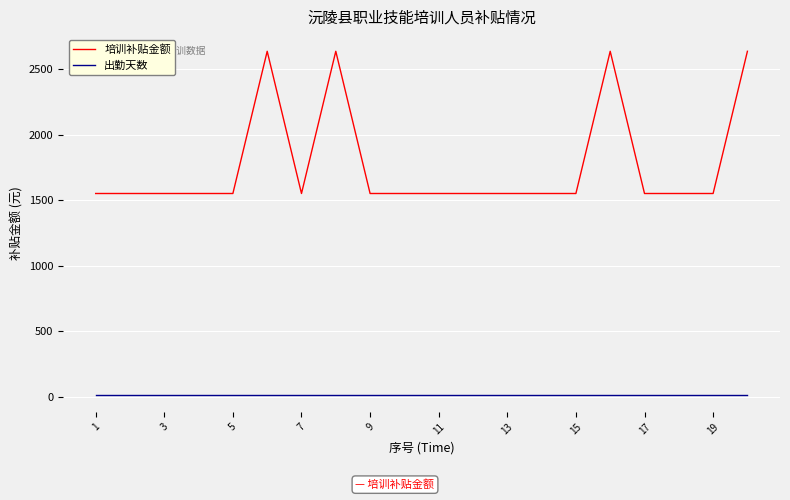

True or false: 培训补贴金额 and 出勤天数 intersect in this chart.

False